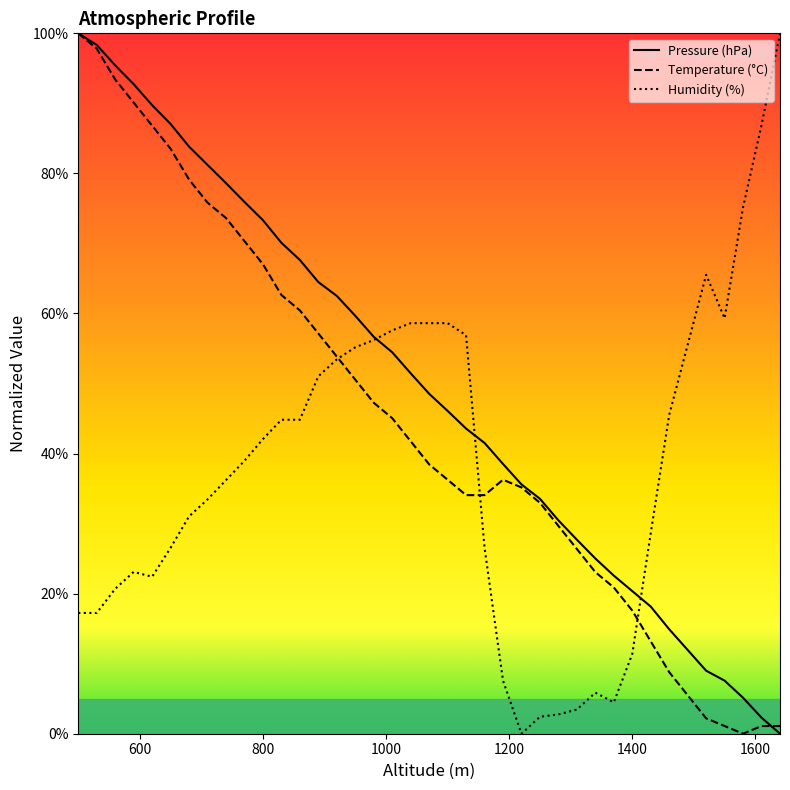

What is the maximum value for Humidity (%)?

100.0